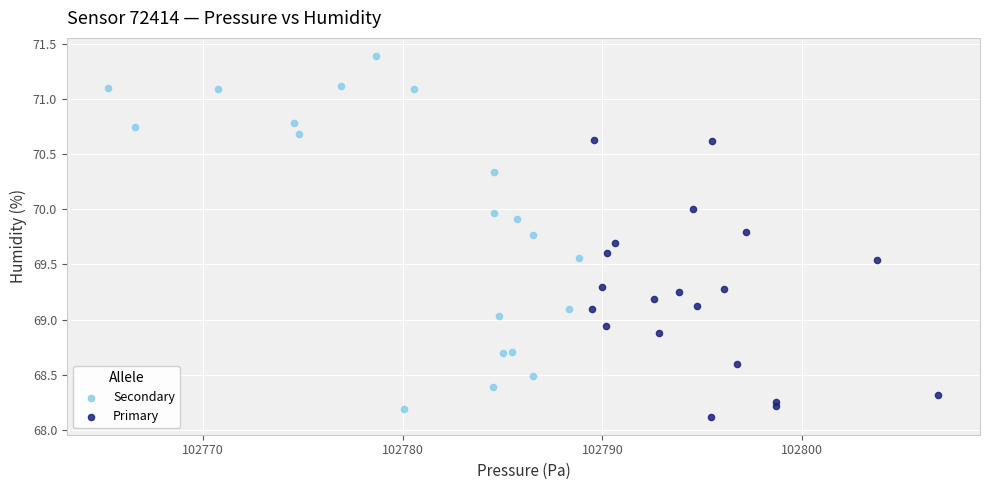

Which series reaches the maximum Y coordinate?

Secondary